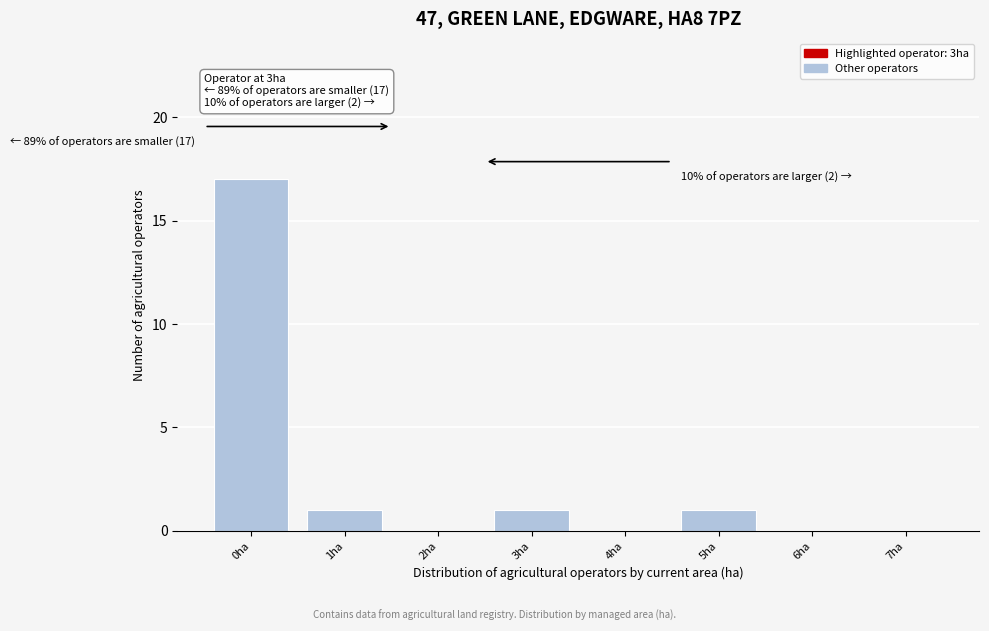

Reading left to right, transcribe all the data shown in this chart.

0ha=17	1ha=1	2ha=0	3ha=1	4ha=0	5ha=1	6ha=0	7ha=0